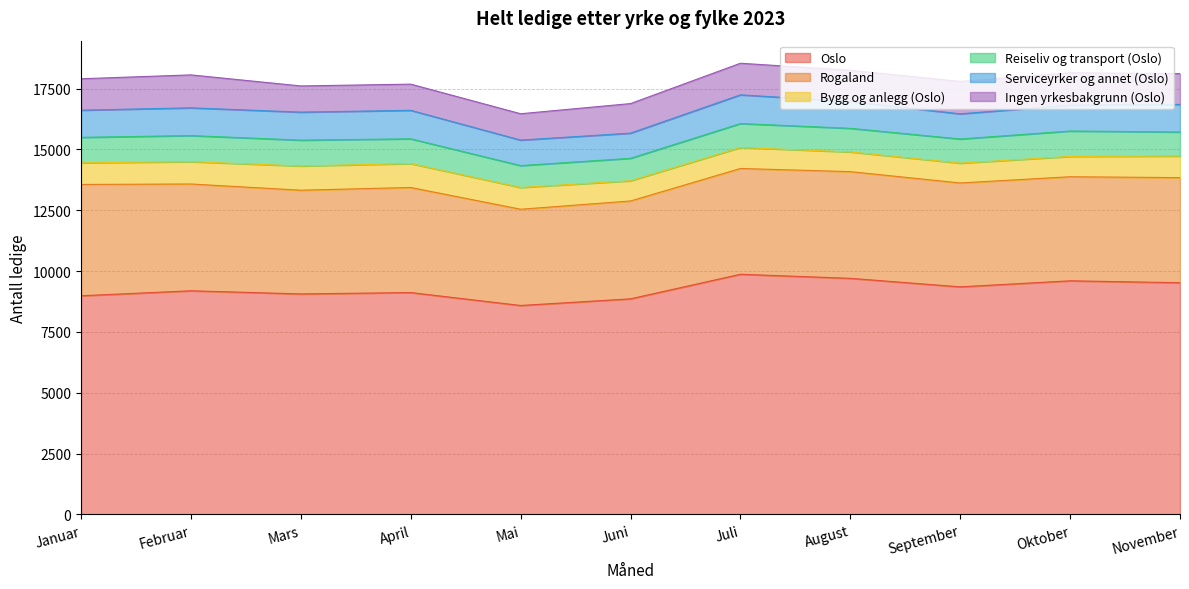

At how many categories does at least one series exceed 4982?

11